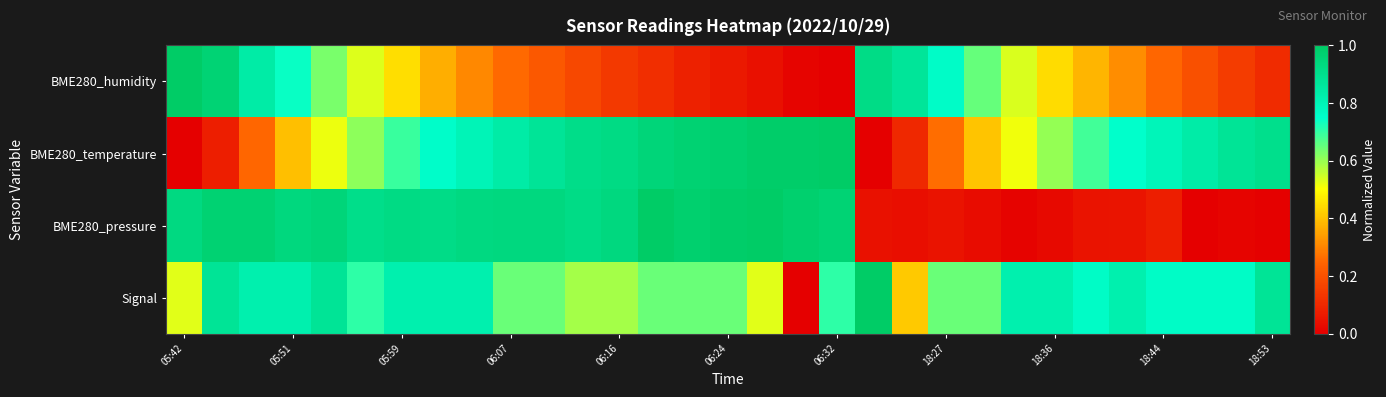

How many data points does each series have?

31